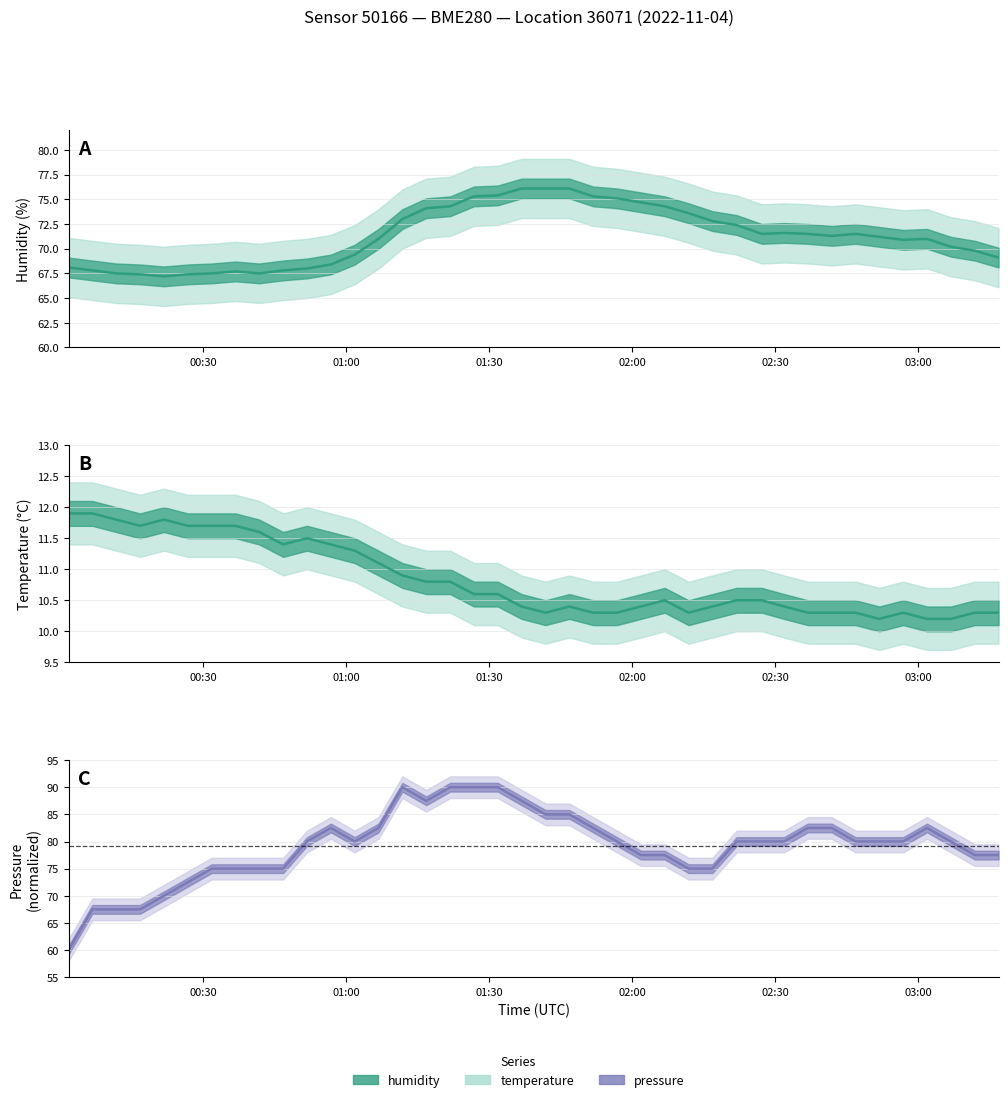

How many interior local valleys does the pressure series have?

2